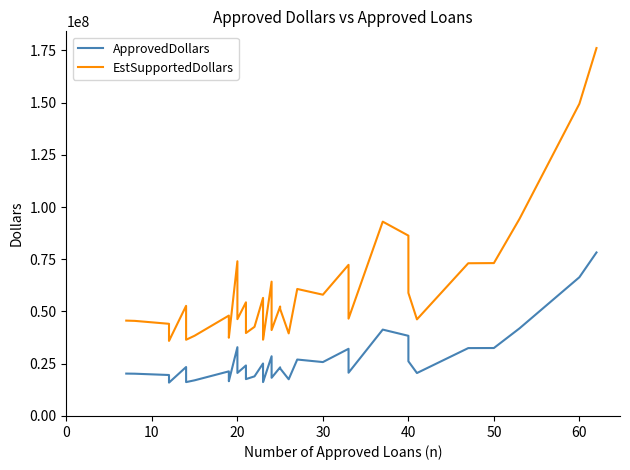

Which has a higher value, 30 or 20?

30